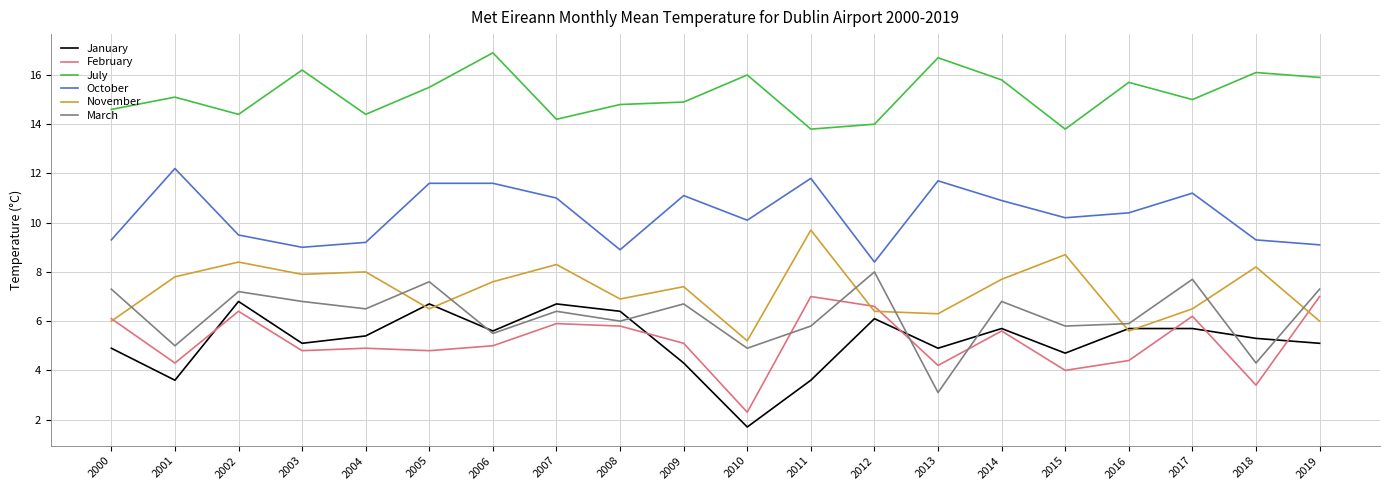

The July series shows 14.6 at 2000. True or false?

True